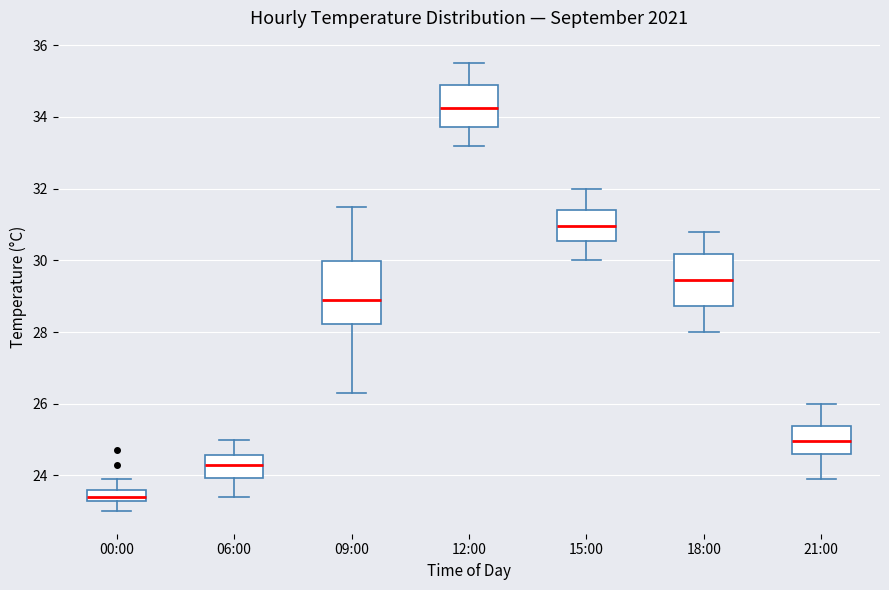

Which box is the tallest, from its lower edge to its upper edge?

09:00